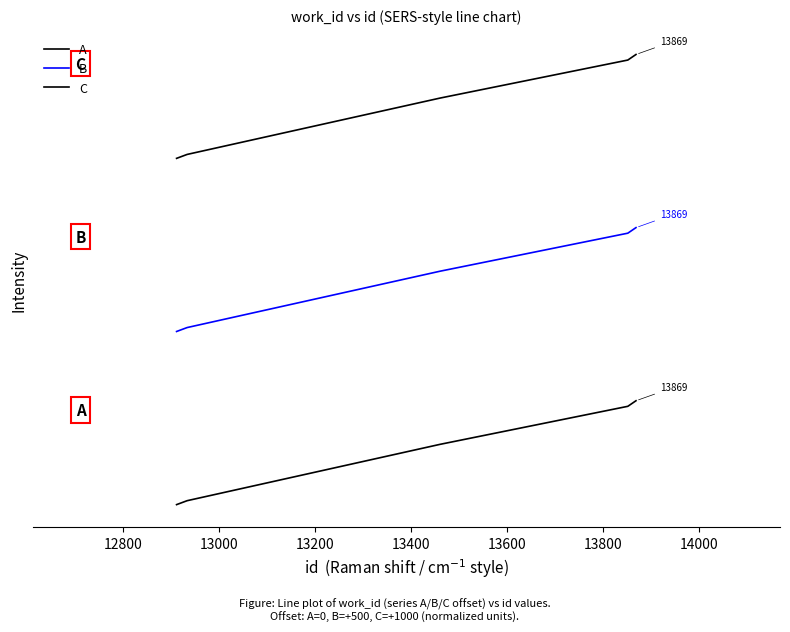

Does the chart display data point markers on the line(s)?

No